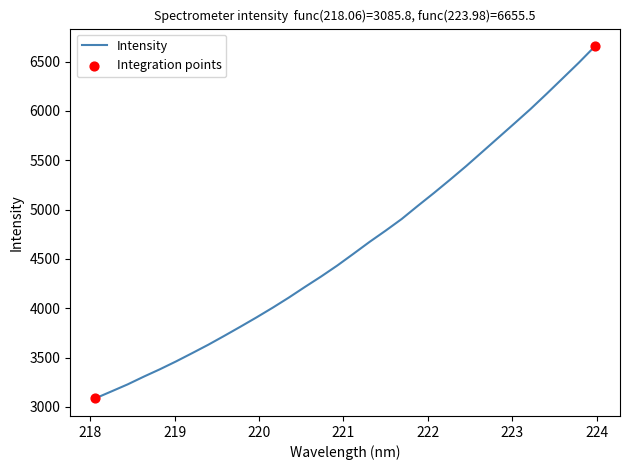

What is the smallest value displayed?

3085.8